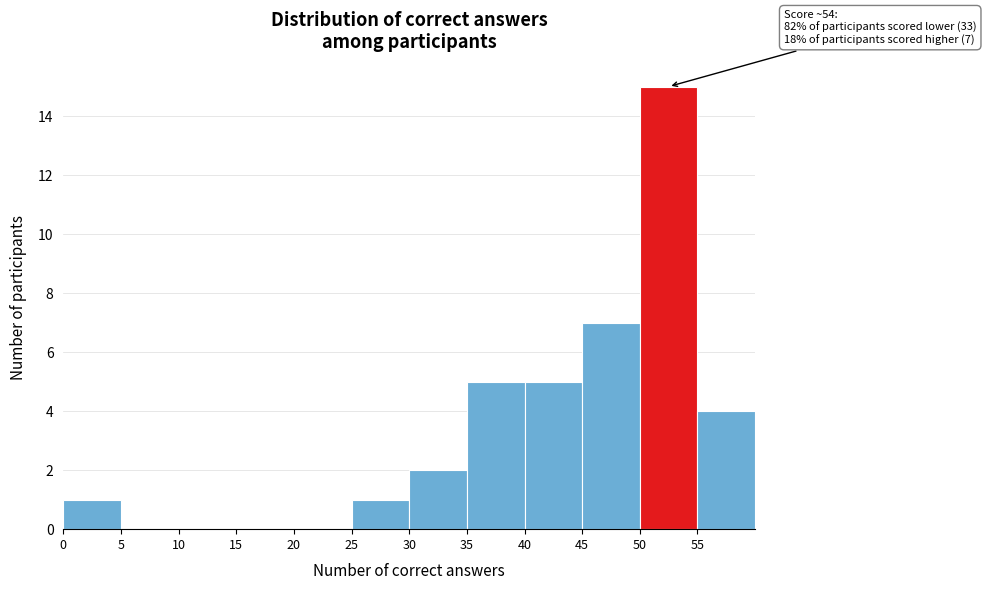

Which range on the x-axis has the tallest bar?

50 to 55